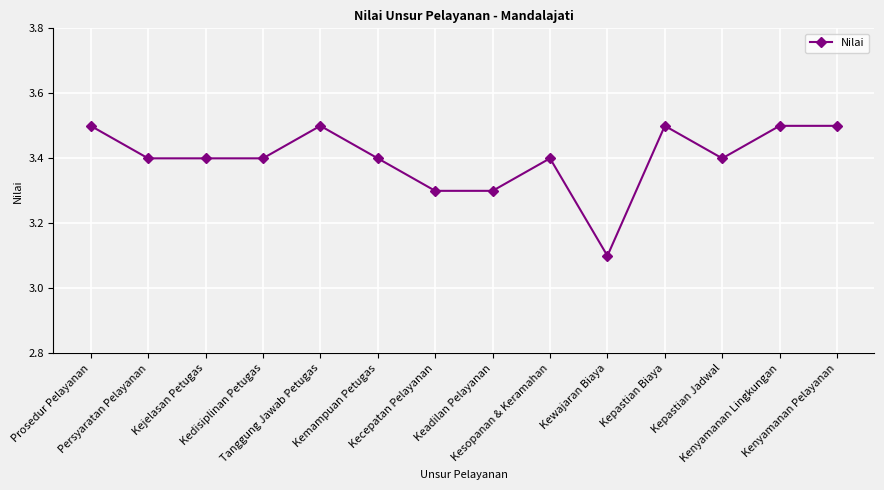

What is the label of the 10th point from the right?

Tanggung Jawab Petugas